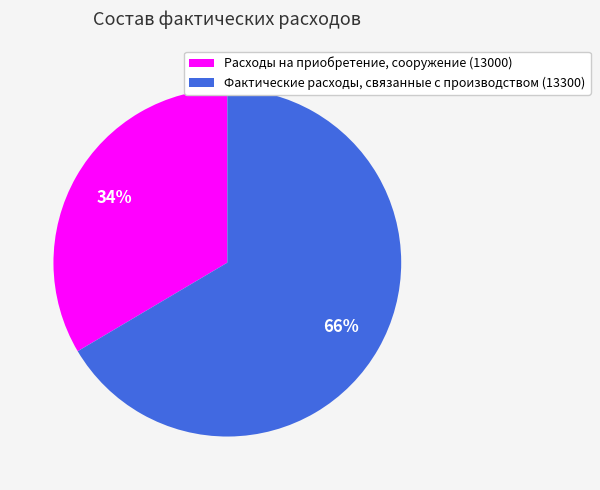

Which slice represents more than half of the pie?

Фактические расходы, связанные с производством (13300)